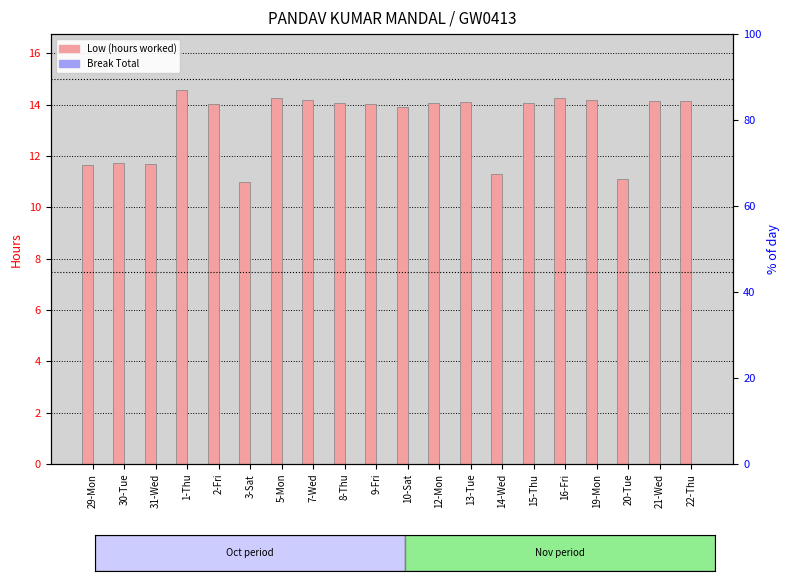

Reading left to right, list all the values displayed in this chart.

Low (hours worked): 11.7	11.8	11.7	14.6	14.1	11.0	14.3	14.2	14.1	14.0	13.9	14.1	14.1	11.3	14.1	14.3	14.2	11.1	14.1	14.2
Break Total: 0.0	0.0	0.0	0.0	0.0	0.0	0.0	0.0	0.0	0.0	0.0	0.0	0.0	0.0	0.0	0.0	0.0	0.0	0.0	0.0